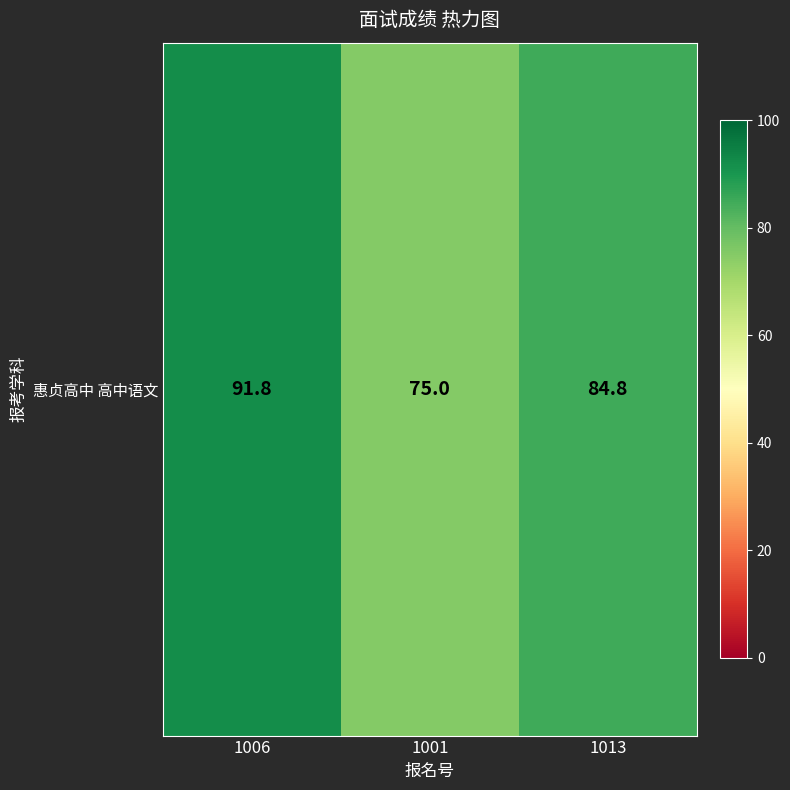

Reading left to right, extract all data points from this chart.

91.8	75.0	84.8